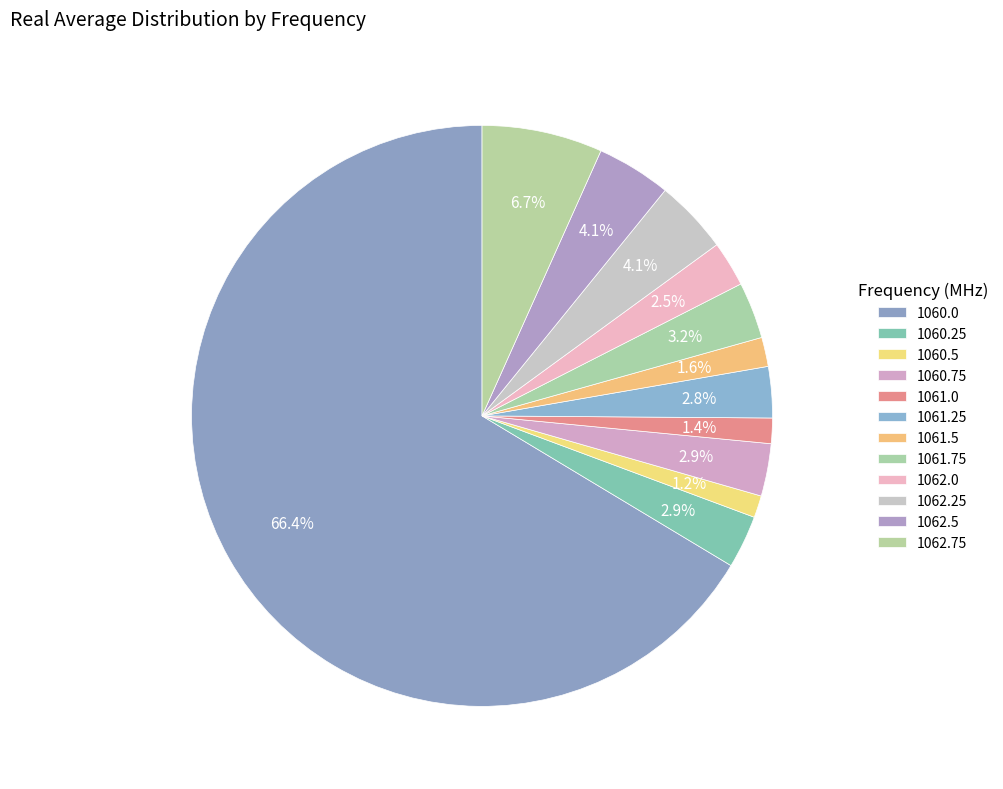

Rank the categories by value from lowest to highest.

1060.5, 1061.0, 1061.5, 1062.0, 1061.25, 1060.75, 1060.25, 1061.75, 1062.25, 1062.5, 1062.75, 1060.0